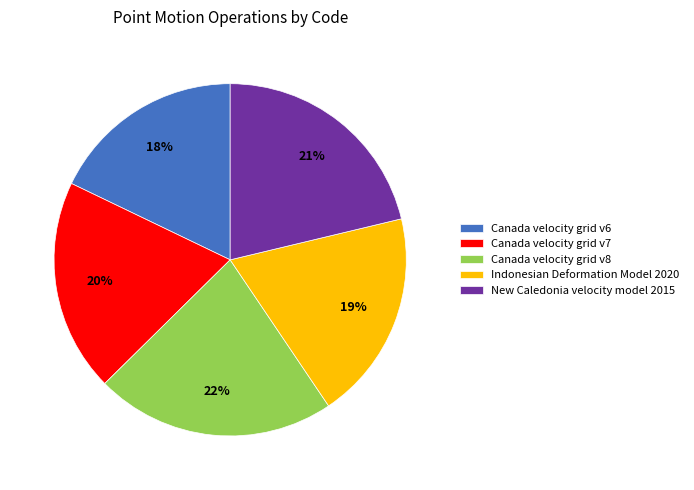

Which has a higher value, New Caledonia velocity model 2015 or Canada velocity grid v8?

Canada velocity grid v8